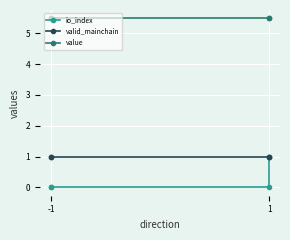

At which label is value closest to 5?

-1